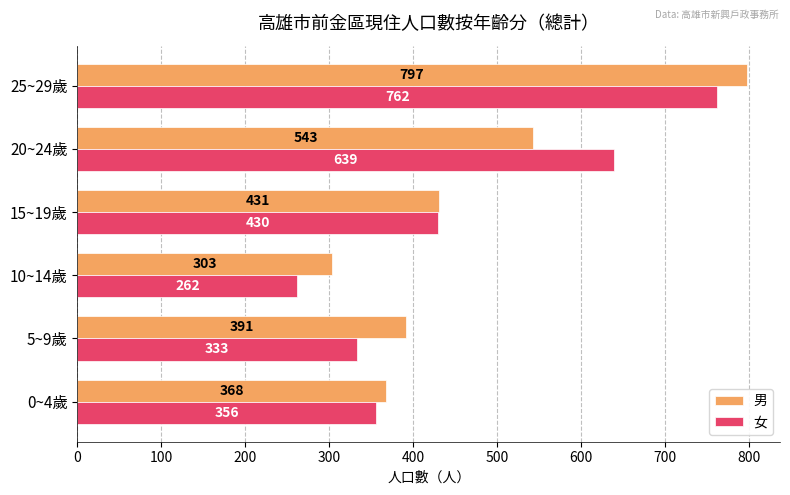

What is the difference between the maximum and minimum values in the 男 series?

494